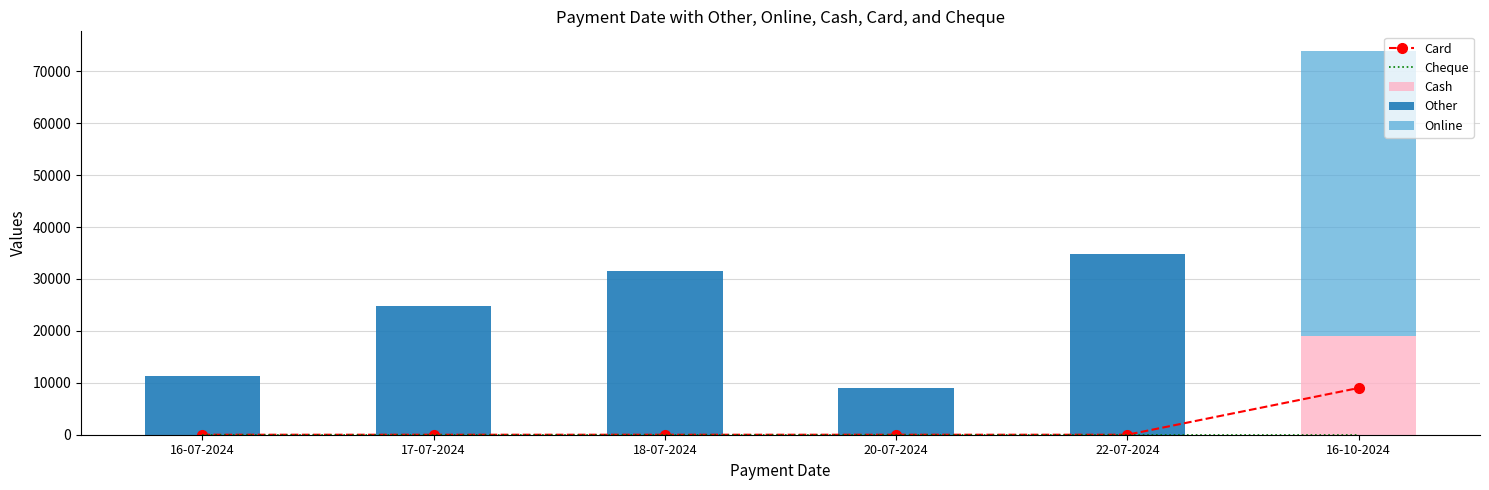

Is it true that Cash equals 0 at 16-07-2024?

True